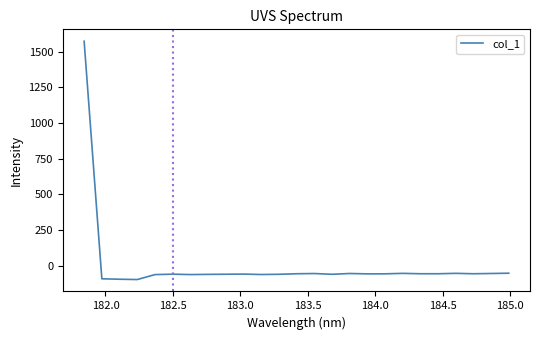

What is the smallest value displayed?

-96.4